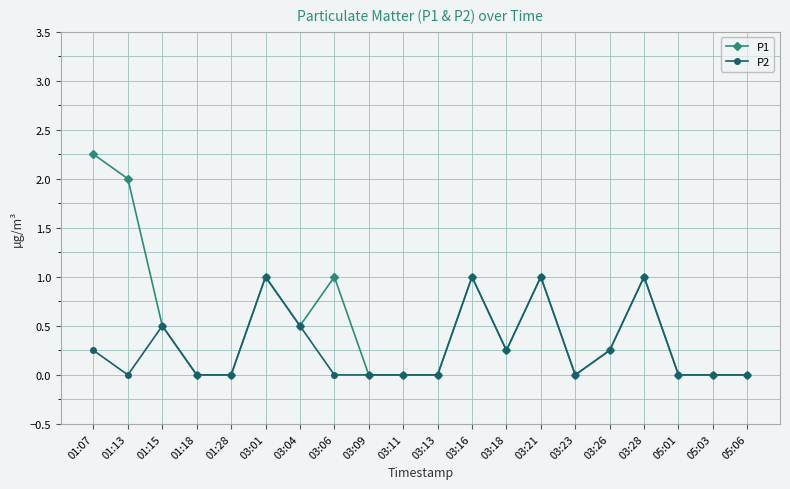

List the series in order of their overall mean, highest first.

P1, P2